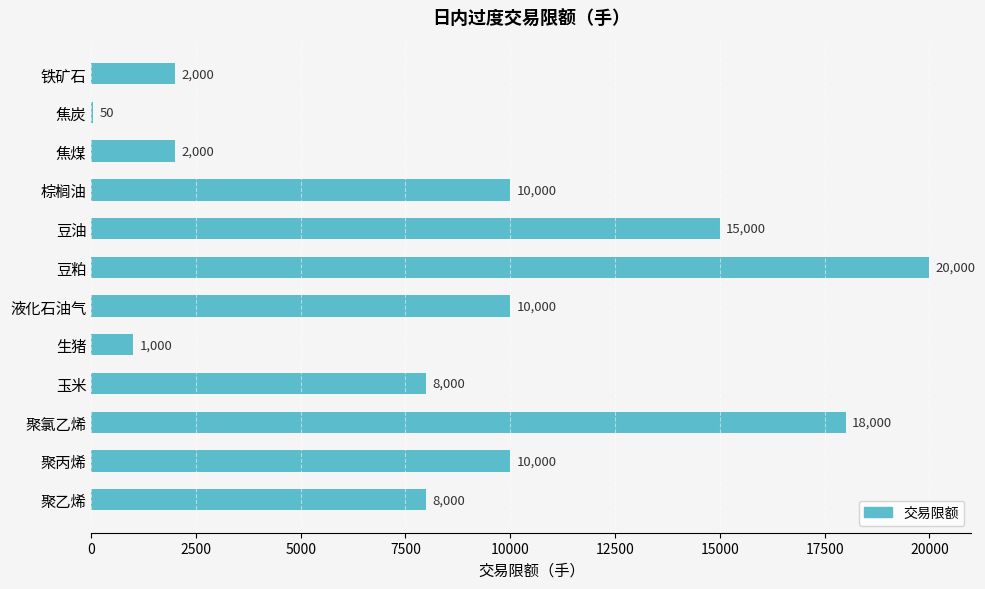

Reading top to bottom, what are all the values shown in this chart?

铁矿石=2000	焦炭=50	焦煤=2000	棕榈油=10000	豆油=15000	豆粕=20000	液化石油气=10000	生猪=1000	玉米=8000	聚氯乙烯=18000	聚丙烯=10000	聚乙烯=8000